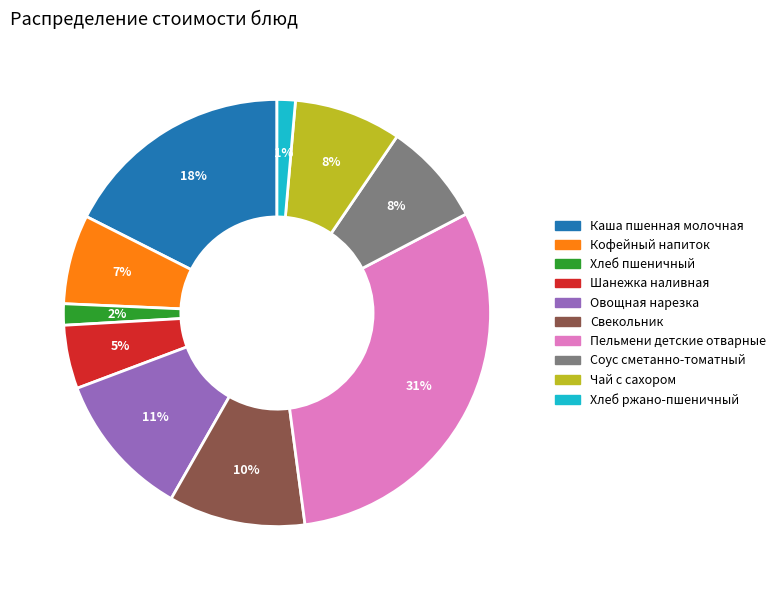

Which slice is the largest?

Пельмени детские отварные